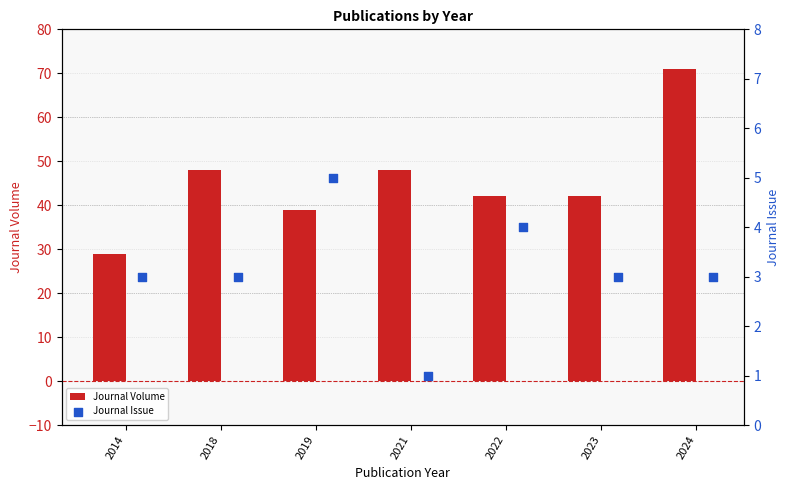

Which series reaches the minimum Y coordinate?

Journal Issue